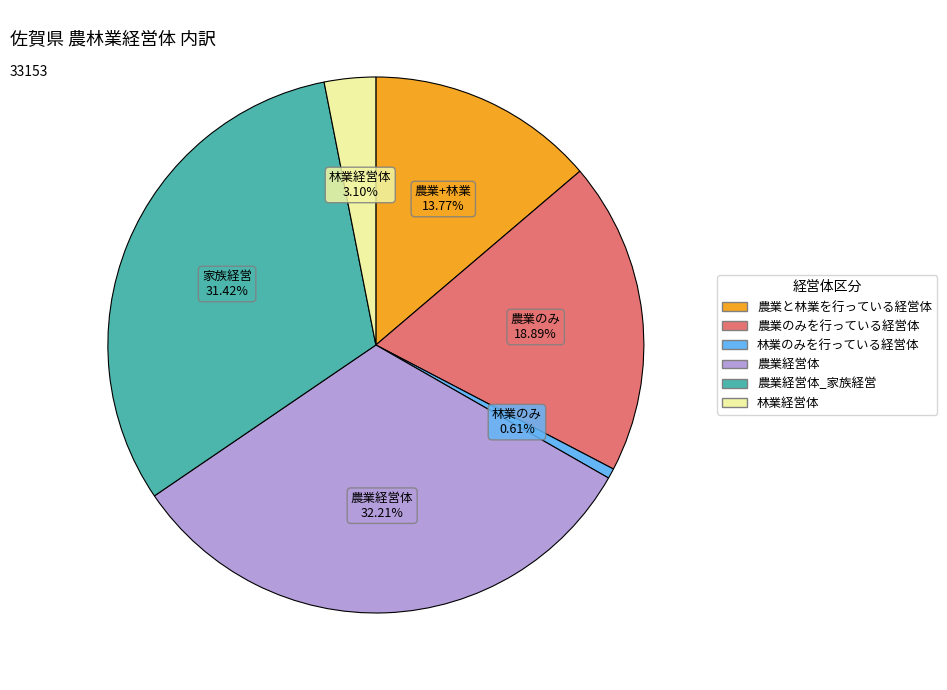

Is there a majority slice in this chart?

No